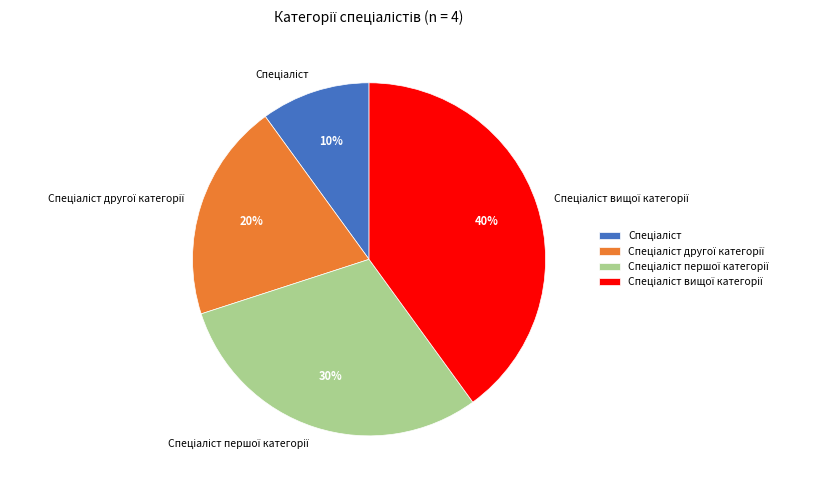

To the nearest percent, what is the average slice percentage?

25%